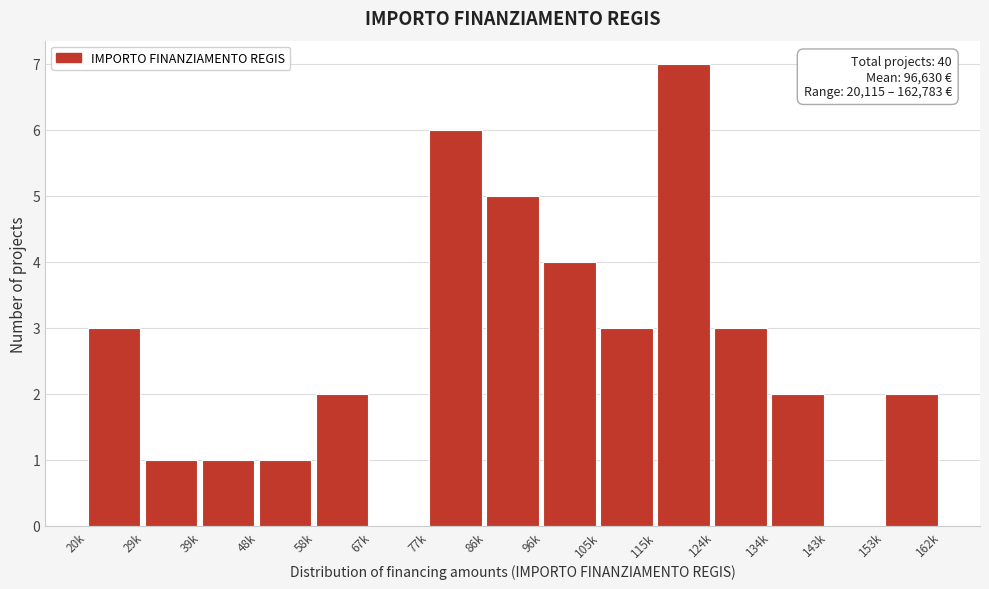

Reading left to right, list all the values displayed in this chart.

20k=3	29k=1	39k=1	48k=1	58k=2	67k=0	77k=6	86k=5	96k=4	105k=3	115k=7	124k=3	134k=2	143k=0	153k=2